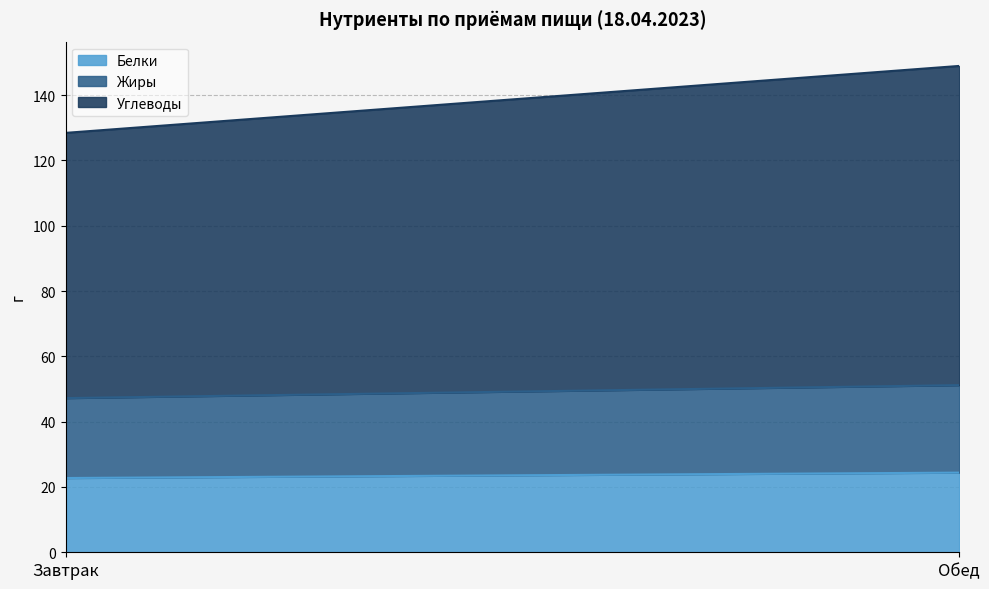

Between Завтрак and Обед, which series saw the biggest shift?

Углеводы